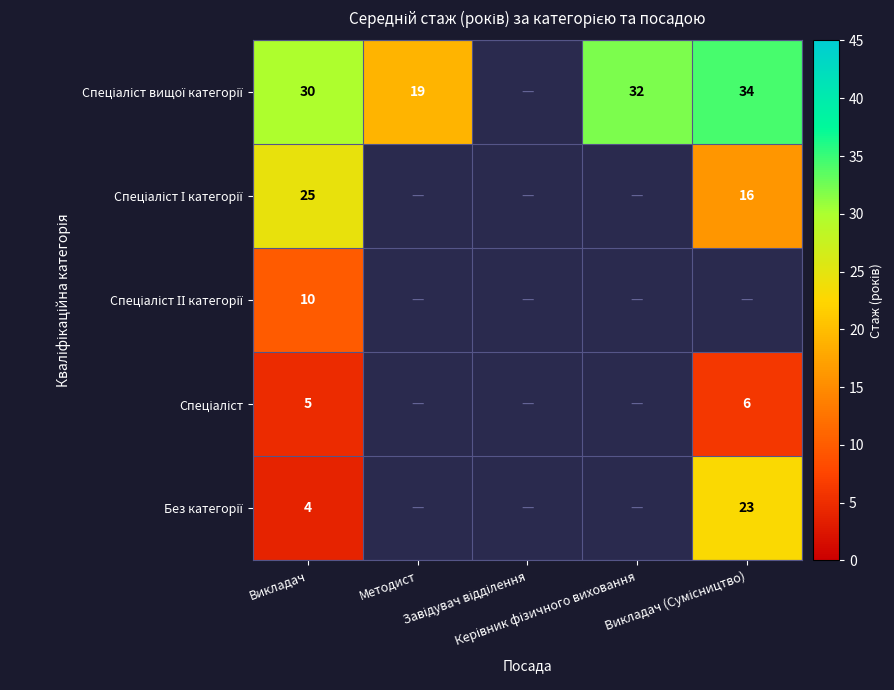

What value does the Без категорії series have at Викладач?

4.0